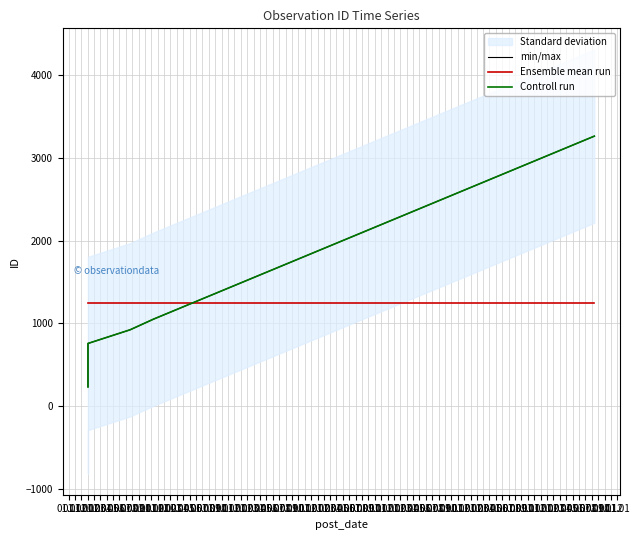

What value does the min/max series have at 01.03?

3262.0